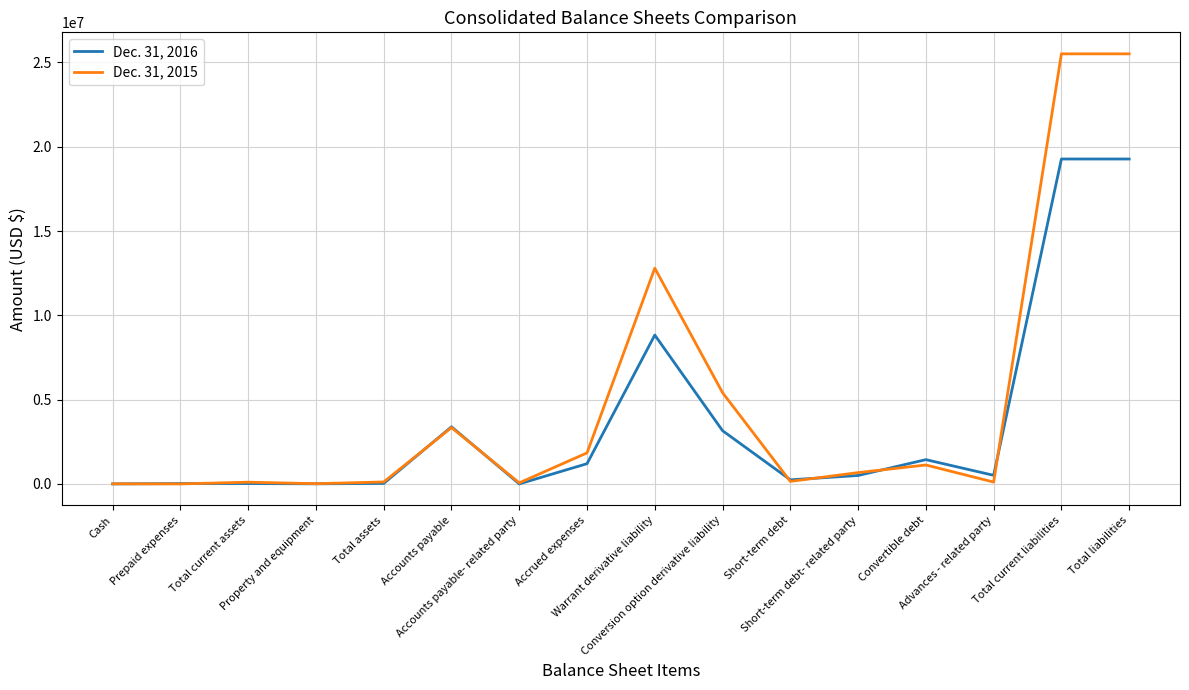

Rank the series by their maximum value, from lowest to highest.

Dec. 31, 2016, Dec. 31, 2015